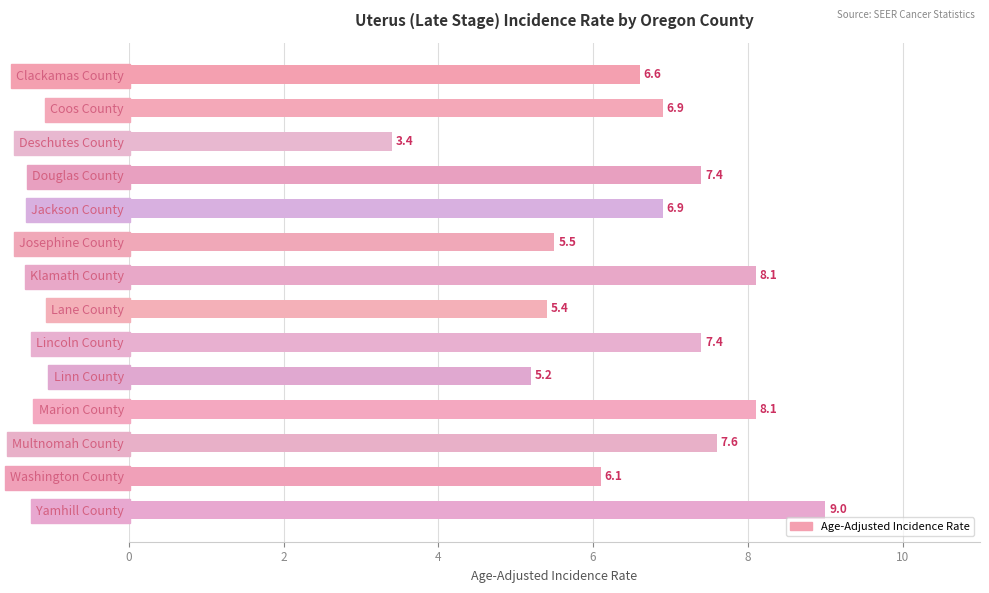

At which label is the value closest to 6?

Washington County